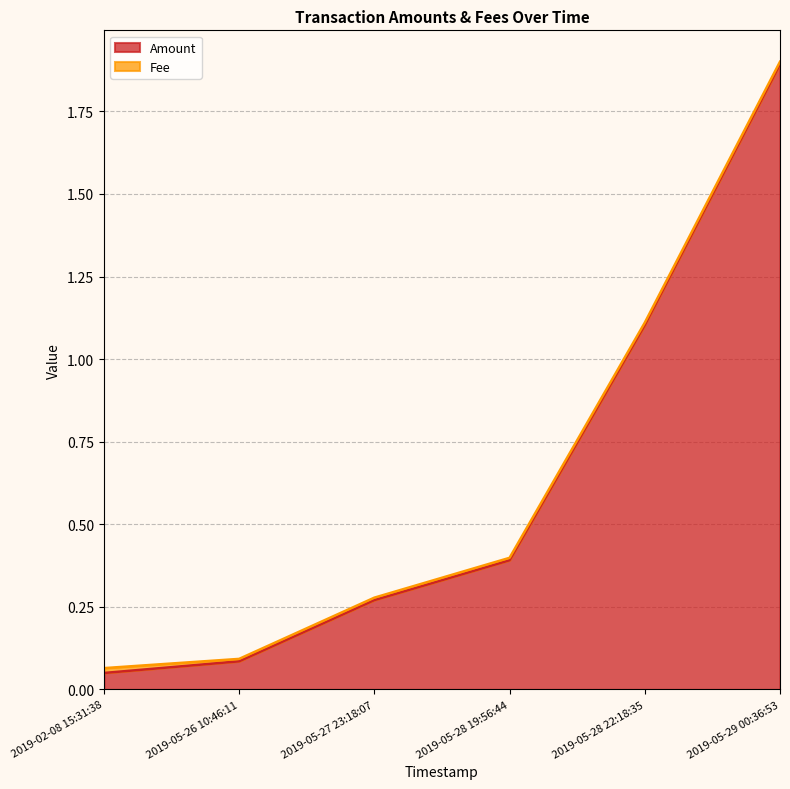

The Amount series shows 0.3 at 2019-05-28 22:18:35. True or false?

False